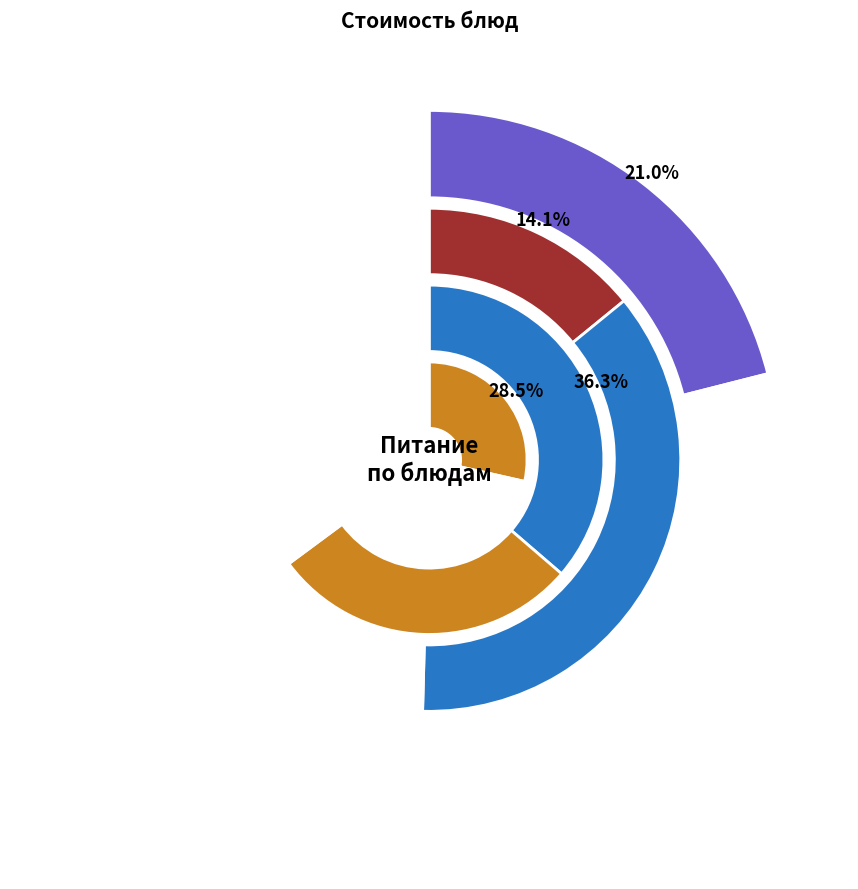

Is there any slice that represents more than half of the pie?

No